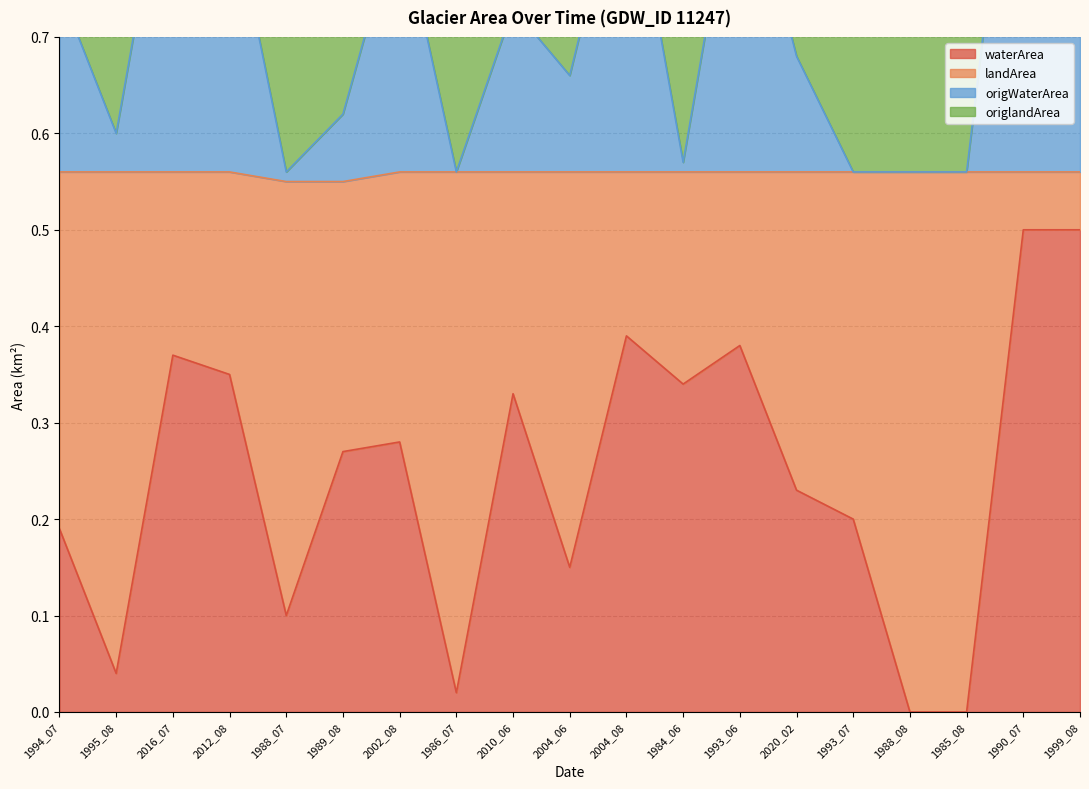

True or false: origWaterArea and waterArea intersect in this chart.

False